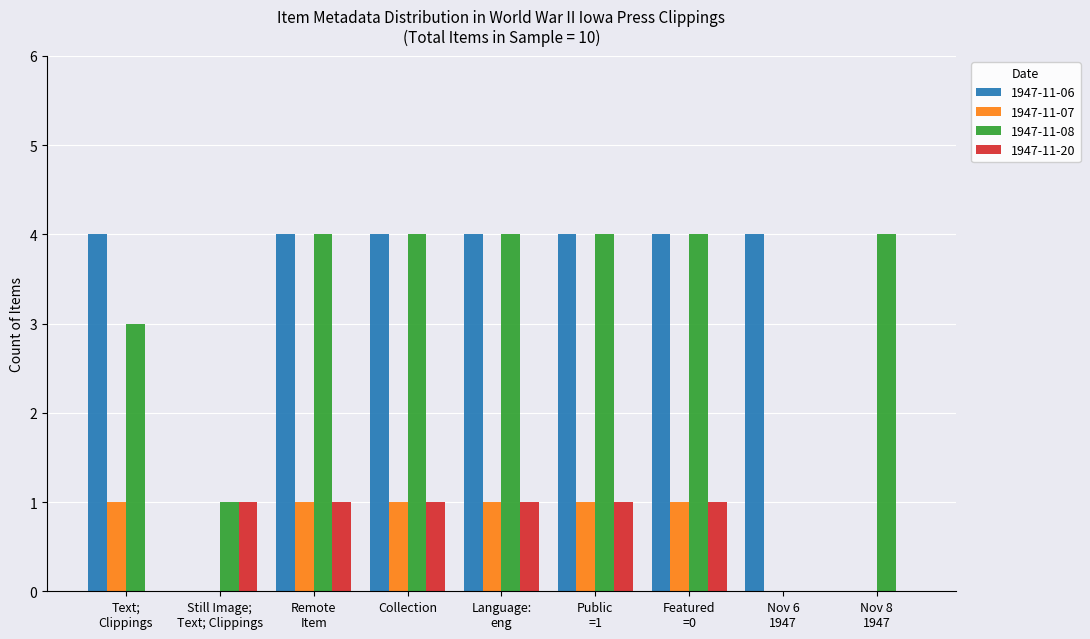

What is the total value across all series at Collection?

10